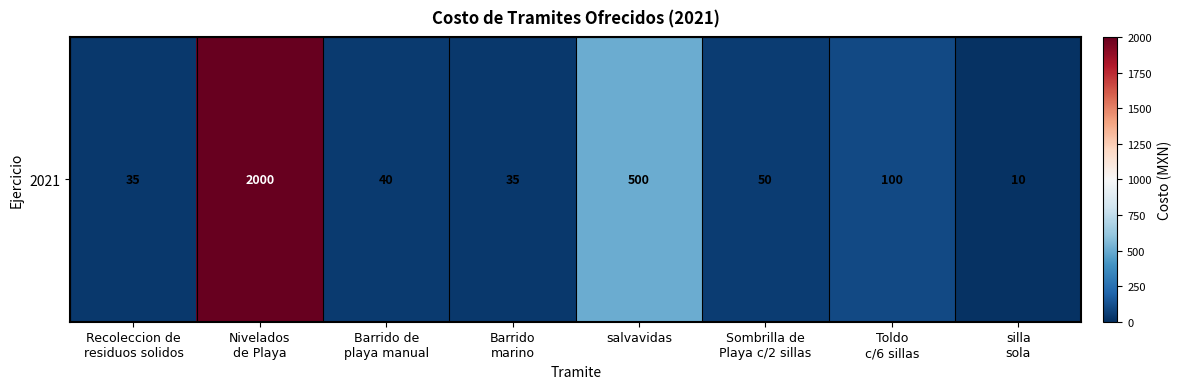

What is the sum of all values?

2770